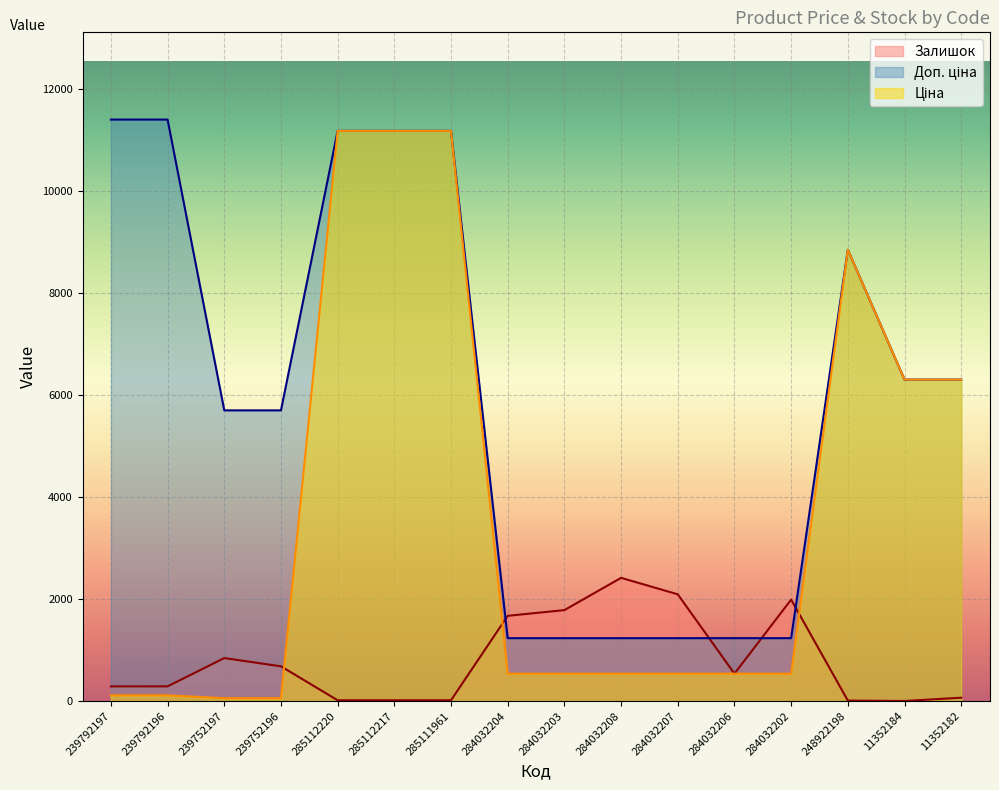

Where do Доп. ціна and Залишок first cross each other?

285111961 and 284032204